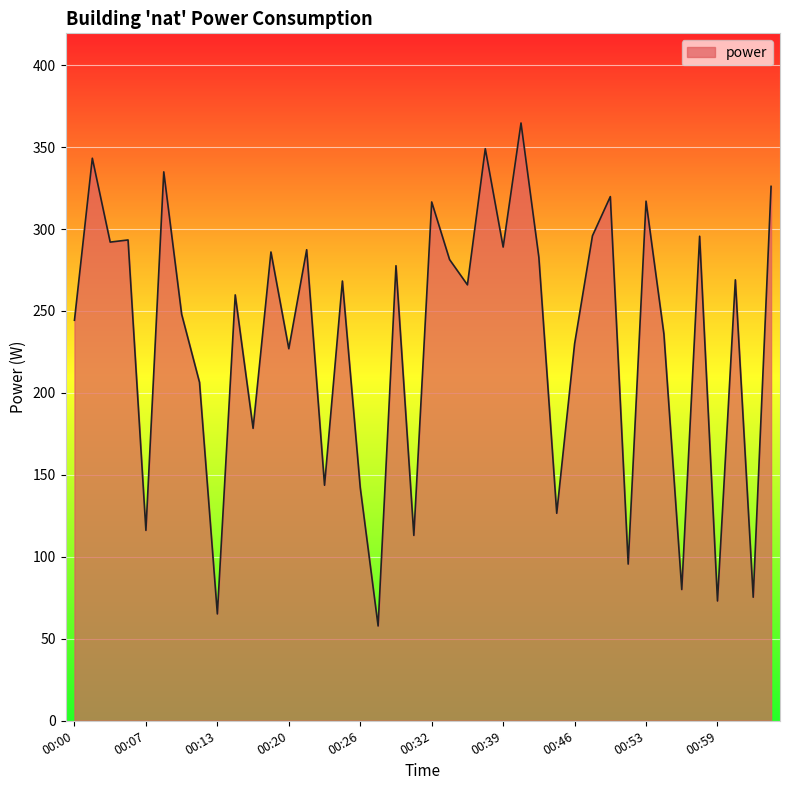

What is the maximum value shown in the chart?

364.7